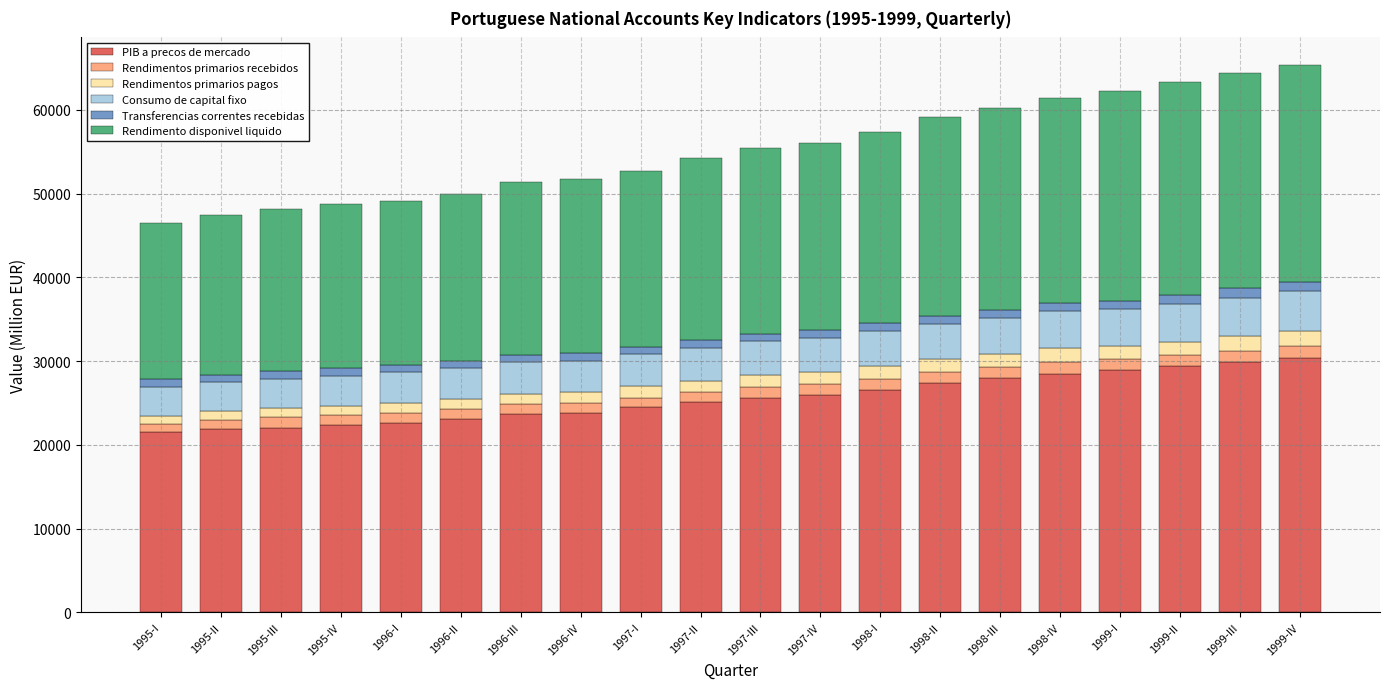

What is the difference between the maximum and minimum values in the PIB a precos de mercado series?

8812.9